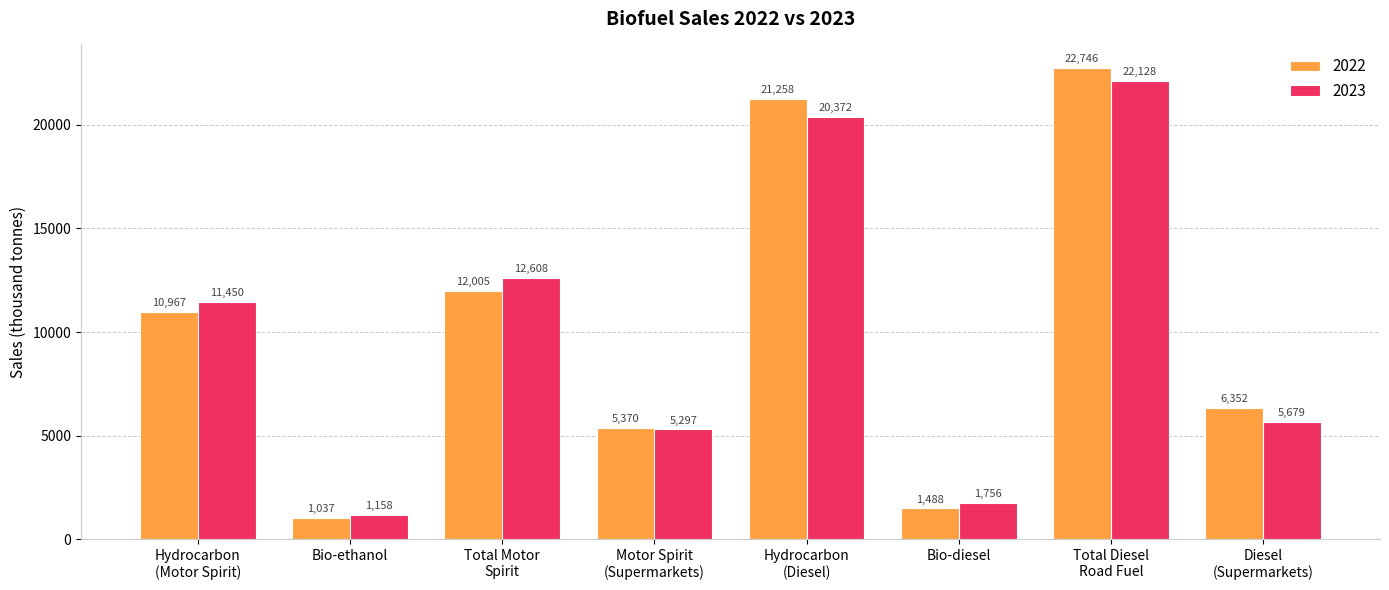

What is the sum of the 2022 values at Hydrocarbon
(Motor Spirit) and Total Motor
Spirit?

22971.8